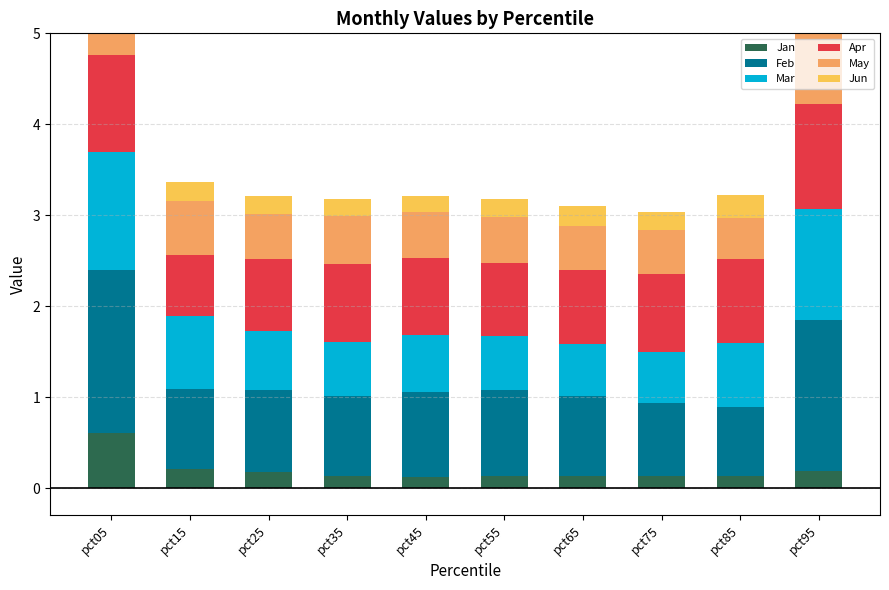

What is the average value of the Jun series?

0.2